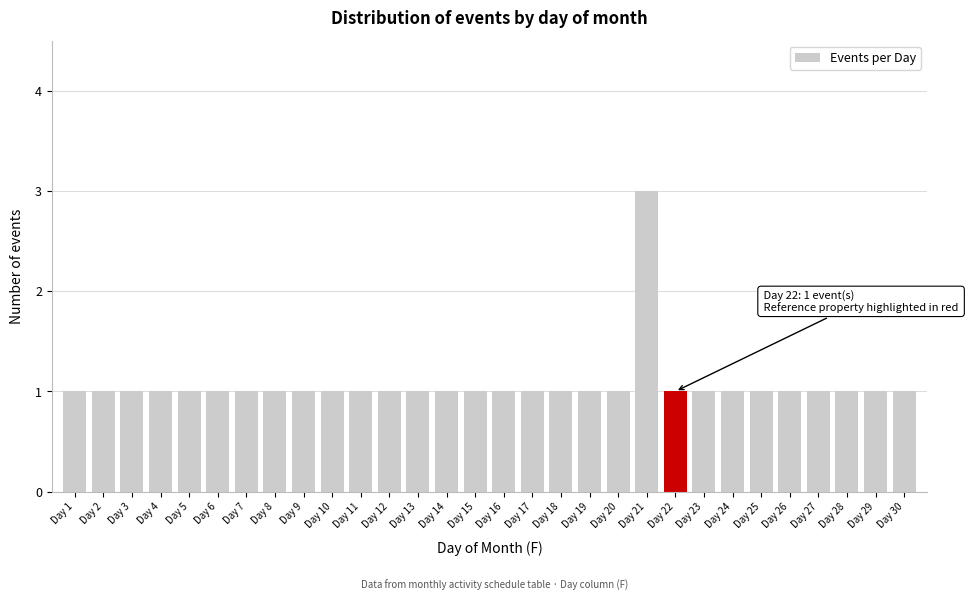

Reading left to right, what are all the values shown in this chart?

1	1	1	1	1	1	1	1	1	1	1	1	1	1	1	1	1	1	1	1	3	1	1	1	1	1	1	1	1	1